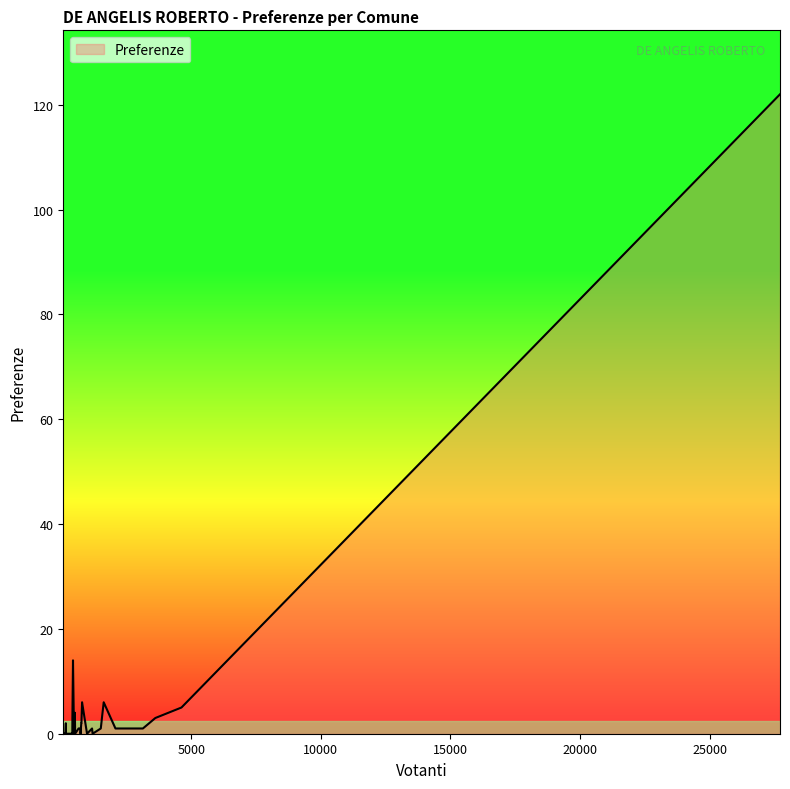

What is the difference between the maximum and minimum values?

122